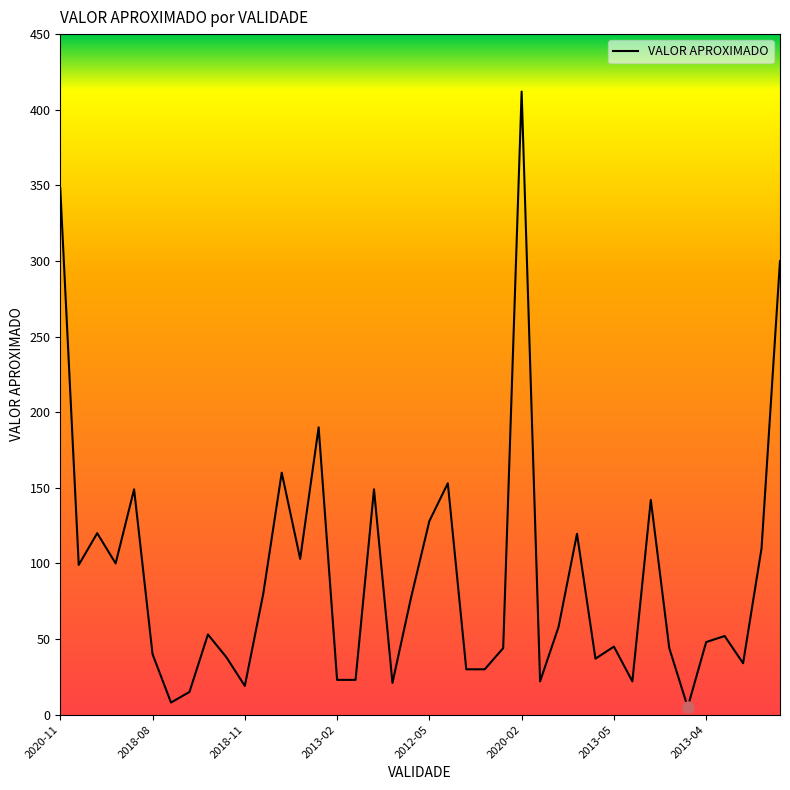

What is the greatest value displayed?

412.0